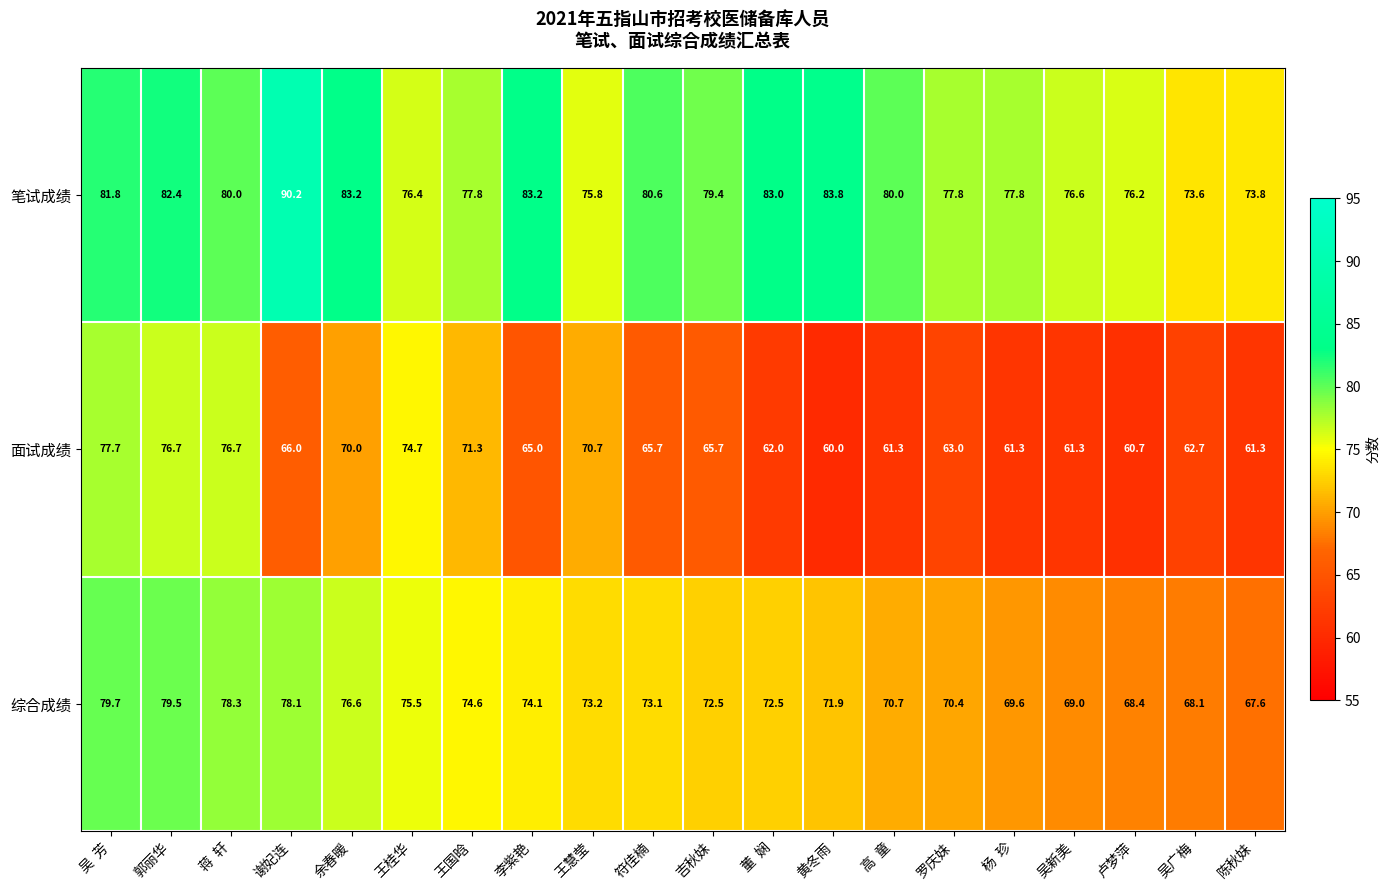

Is it true that 综合成绩 equals 129.8 at 郭丽华?

False